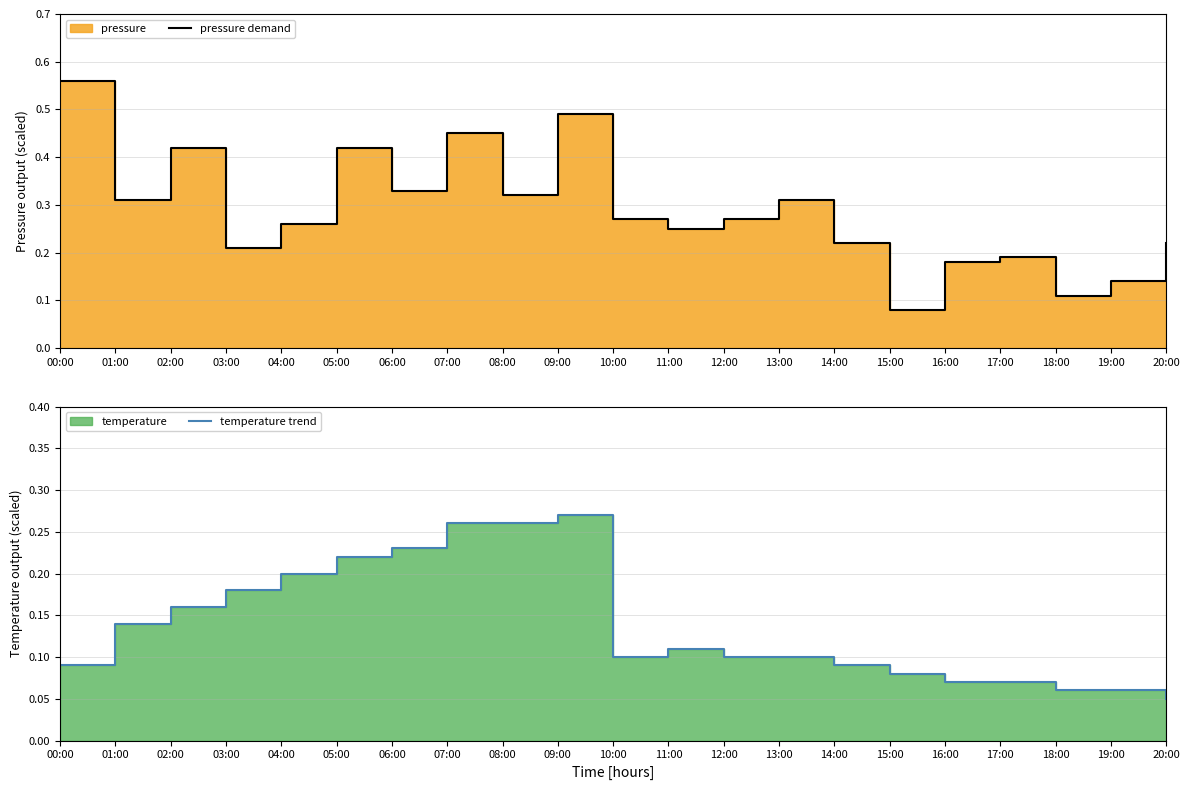

Reading left to right, extract all data points from this chart.

pressure demand: 0.6	0.3	0.4	0.2	0.3	0.4	0.3	0.4	0.3	0.5	0.3	0.2	0.3	0.3	0.2	0.1	0.2	0.2	0.1	0.1	0.2
temperature trend: 0.1	0.1	0.2	0.2	0.2	0.2	0.2	0.3	0.3	0.3	0.1	0.1	0.1	0.1	0.1	0.1	0.1	0.1	0.1	0.1	0.1